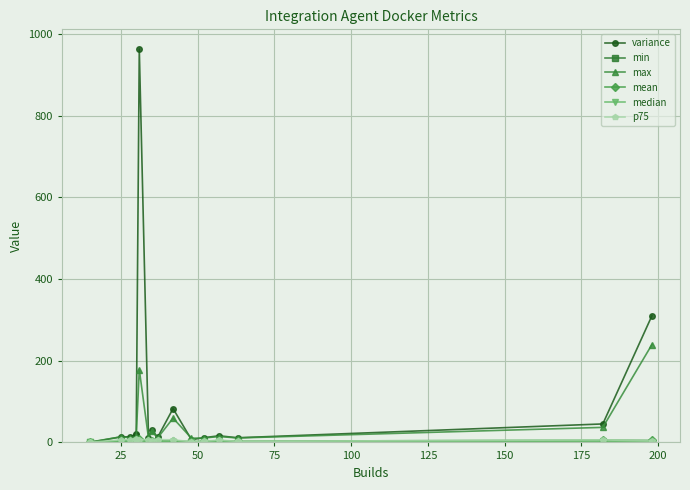

Rank the series by their maximum value, from lowest to highest.

min, median, p75, mean, max, variance